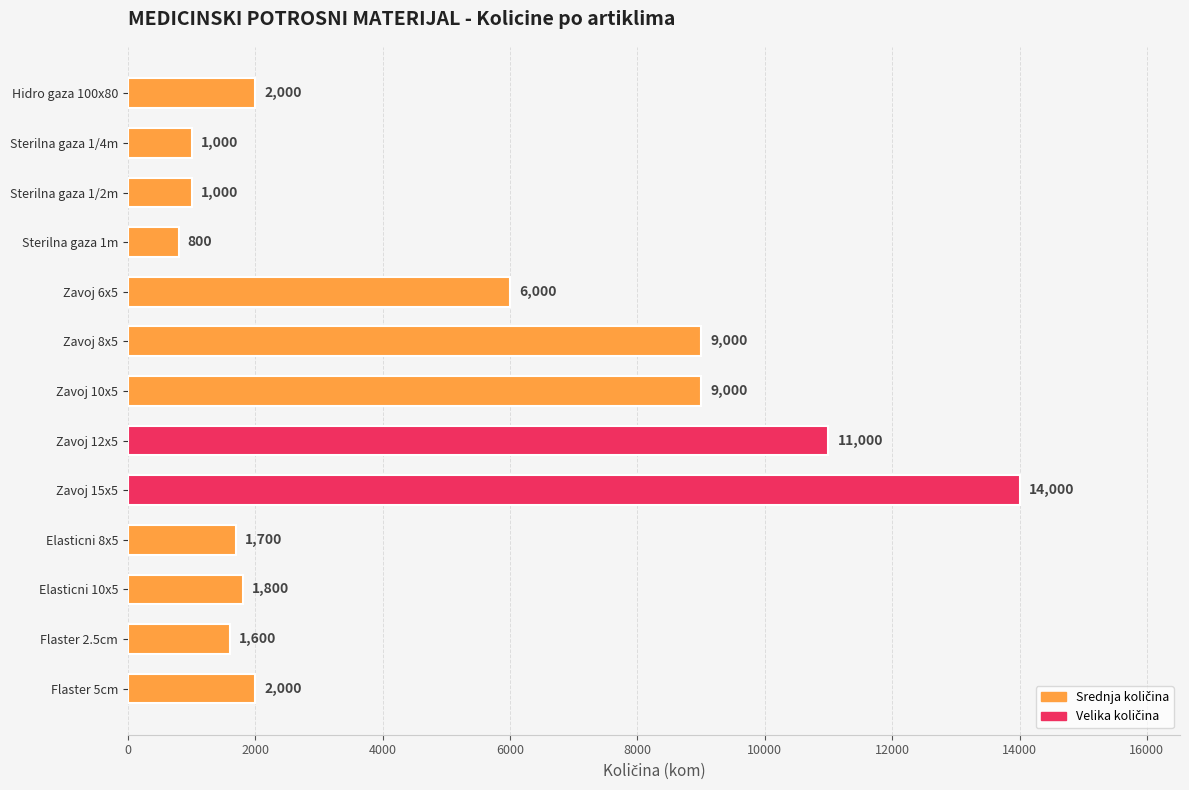

At which category does the chart reach its peak across all series?

Zavoj 15x5